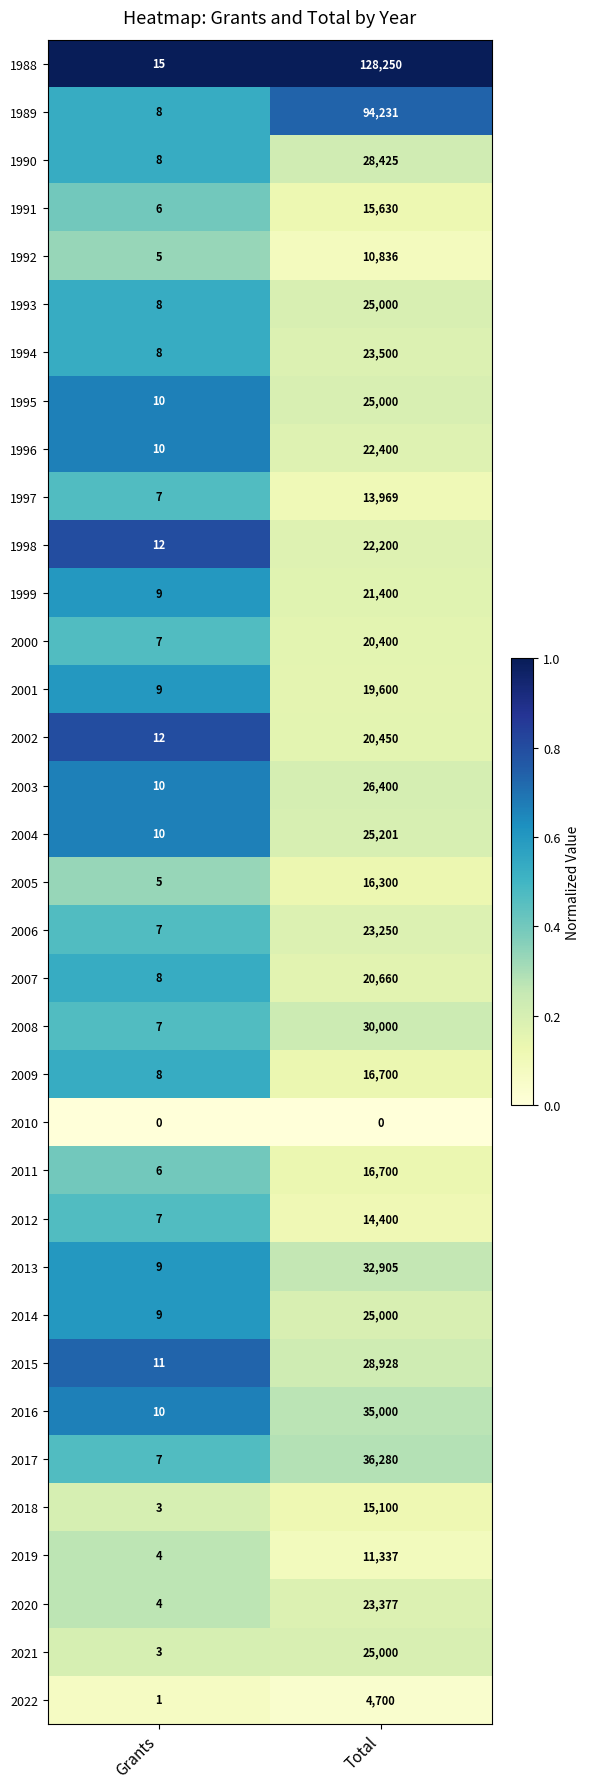

What is the difference between the highest and lowest values at Total?

128250